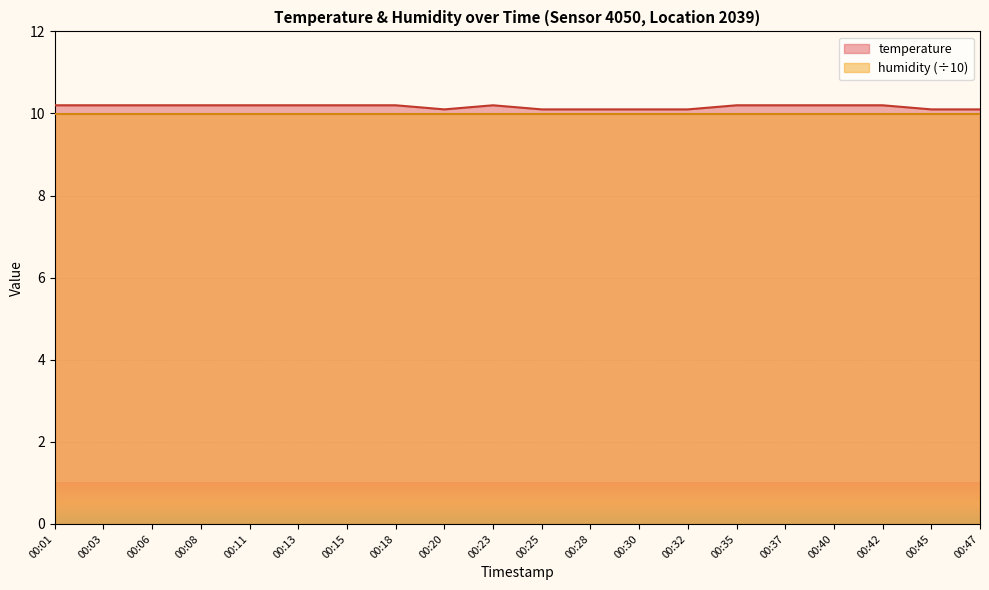

What is the sum of the values at 00:01 and 00:06?

20.4